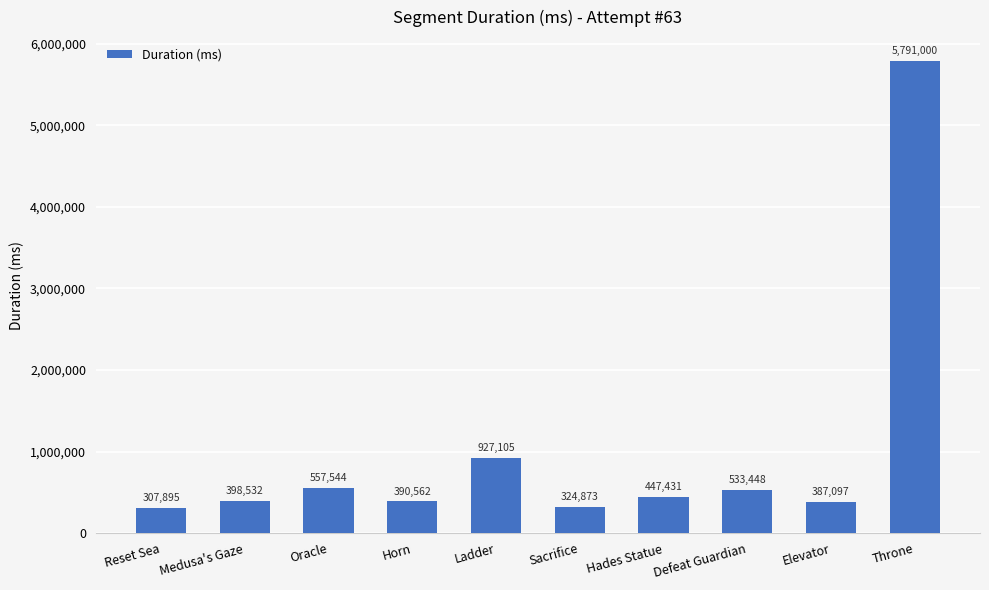

What value does the data have at Throne, to the nearest 10?

5791000